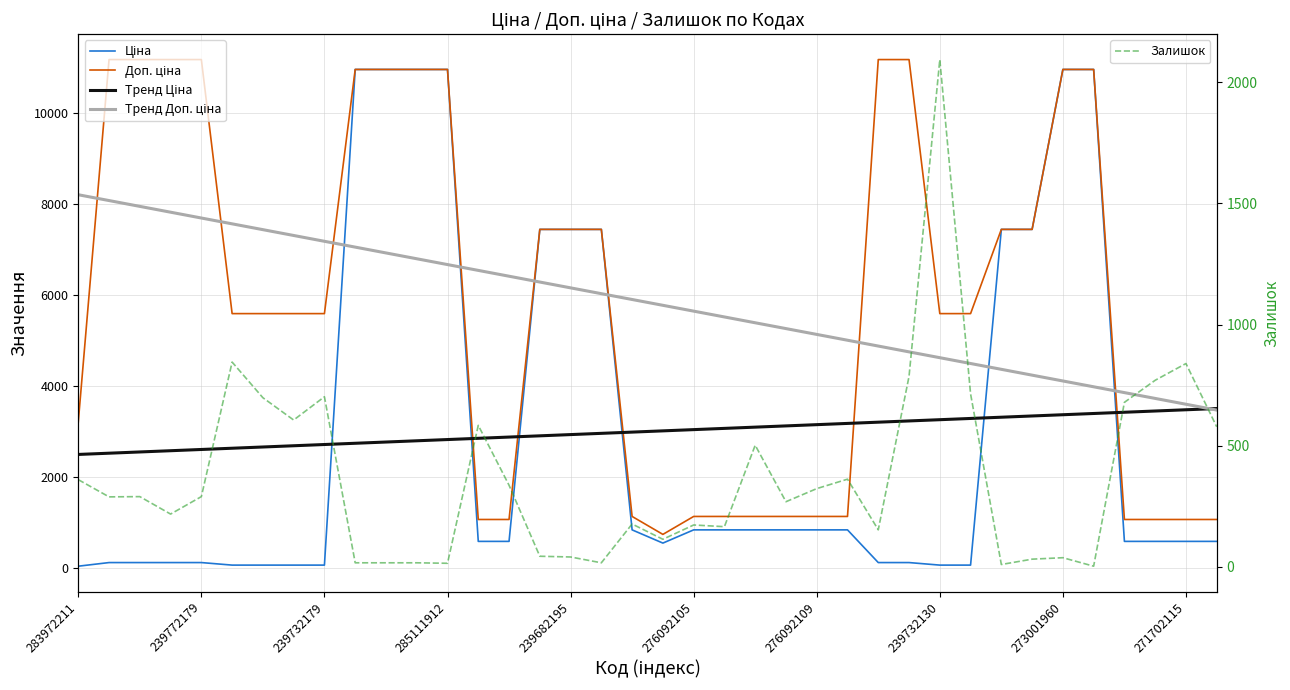

What is the maximum value for Залишок?

2093